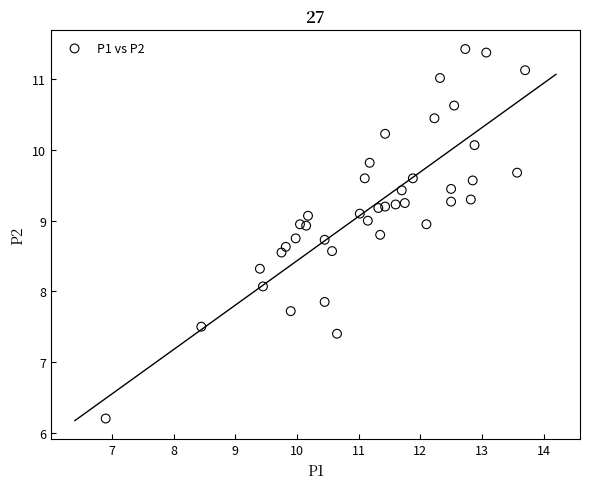

What Y value in the scatter plot is closest to 8?

8.1